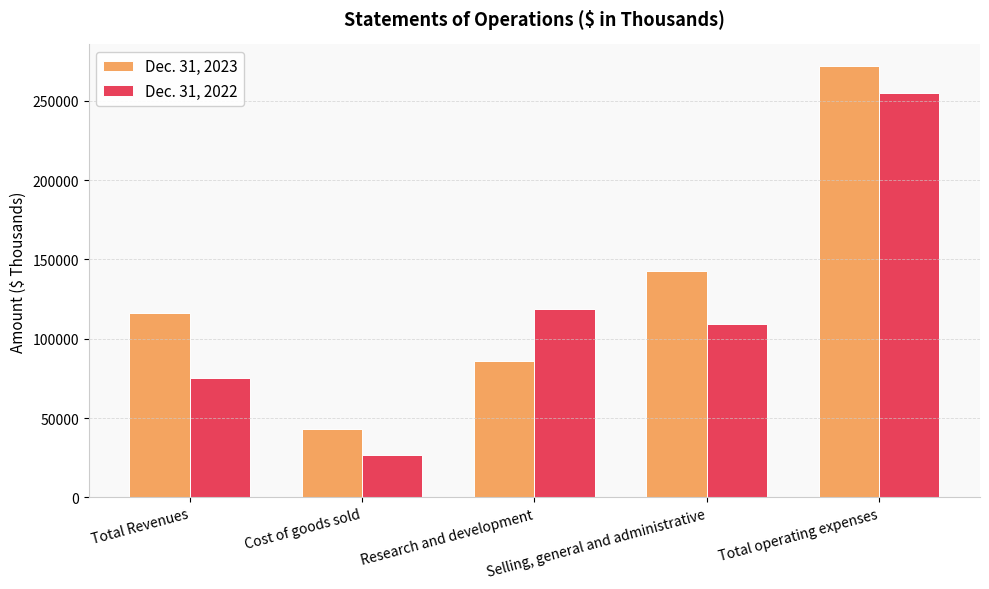

Are the bars grouped side by side (vs. stacked)?

Yes